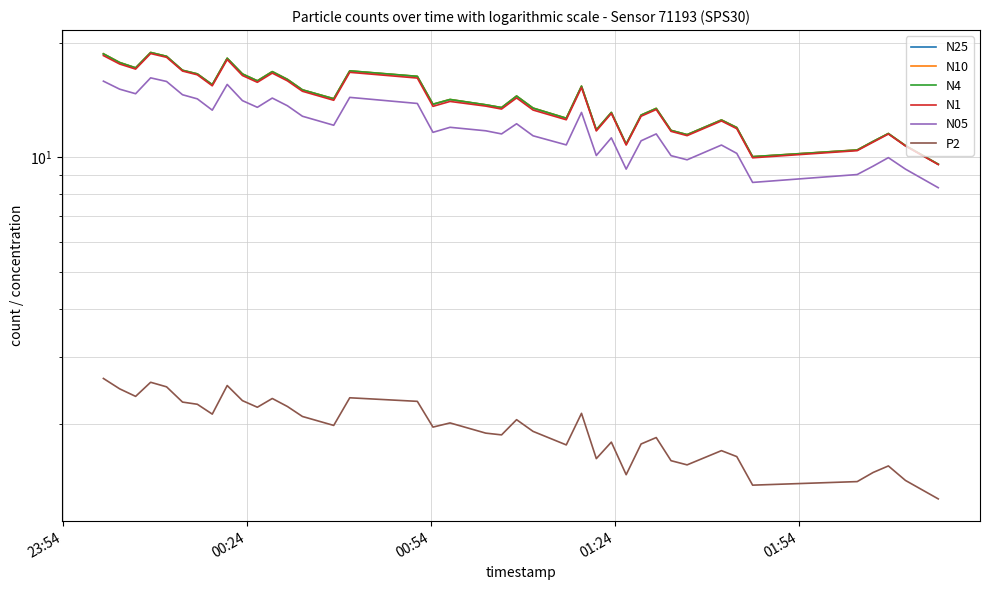

Reading left to right, extract all data points from this chart.

N25: 18.7	17.7	17.2	18.9	18.4	16.9	16.6	15.5	18.2	16.6	15.9	16.8	16.0	15.0	14.2	16.9	16.3	13.8	14.2	13.7	13.5	14.5	13.5	12.7	15.4	11.8	13.1	10.8	12.9	13.4	11.8	11.5	12.5	12.0	10.0	10.5	11.0	11.6	10.7	9.6
N10: 18.7	17.8	17.2	18.9	18.4	16.9	16.6	15.5	18.2	16.6	15.9	16.8	16.0	15.1	14.3	16.9	16.3	13.8	14.2	13.8	13.5	14.5	13.5	12.7	15.4	11.8	13.1	10.8	12.9	13.5	11.8	11.5	12.6	12.0	10.1	10.5	11.0	11.6	10.8	9.6
N4: 18.7	17.8	17.2	18.9	18.4	16.9	16.6	15.5	18.2	16.6	15.9	16.8	16.0	15.1	14.3	16.9	16.3	13.8	14.2	13.8	13.5	14.5	13.5	12.7	15.4	11.8	13.1	10.8	12.9	13.4	11.8	11.5	12.5	12.0	10.1	10.5	11.0	11.6	10.7	9.6
N1: 18.5	17.6	17.1	18.7	18.3	16.9	16.5	15.4	18.1	16.4	15.8	16.6	15.9	14.9	14.1	16.7	16.2	13.6	14.0	13.6	13.4	14.3	13.3	12.6	15.3	11.7	13.1	10.8	12.8	13.4	11.7	11.4	12.5	11.9	10.0	10.4	11.0	11.5	10.7	9.6
N05: 15.9	15.1	14.7	16.2	15.8	14.6	14.2	13.3	15.6	14.1	13.5	14.3	13.7	12.8	12.2	14.4	13.9	11.6	12.0	11.8	11.5	12.3	11.4	10.8	13.1	10.1	11.3	9.3	11.1	11.5	10.1	9.9	10.8	10.2	8.6	9.0	9.5	10.0	9.3	8.3
P2: 2.6	2.5	2.4	2.6	2.5	2.3	2.2	2.1	2.5	2.3	2.2	2.3	2.2	2.1	2.0	2.3	2.3	2.0	2.0	1.9	1.9	2.0	1.9	1.8	2.1	1.6	1.8	1.5	1.8	1.8	1.6	1.6	1.7	1.6	1.4	1.4	1.5	1.6	1.4	1.3